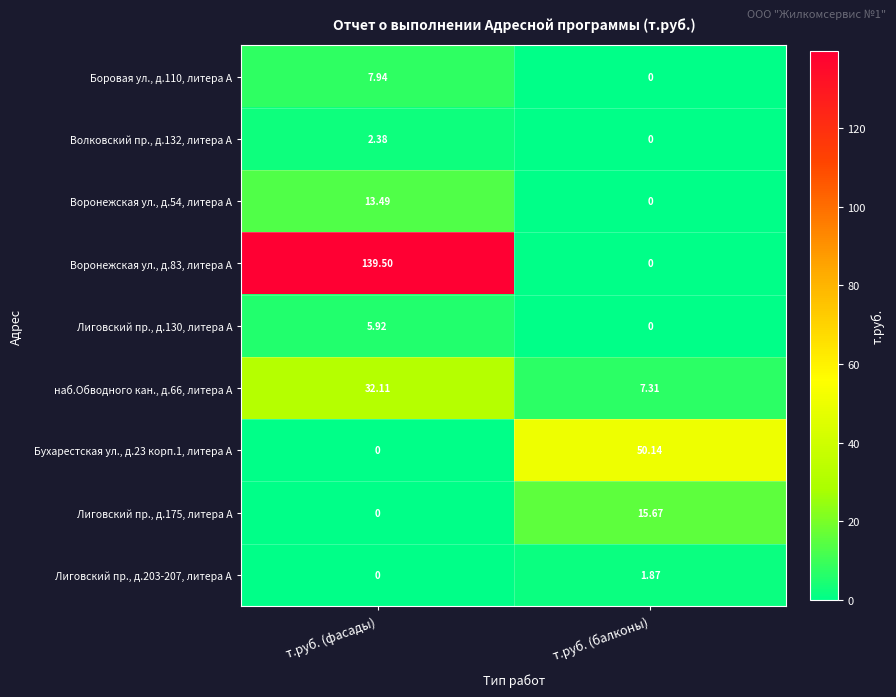

Which series has the largest total across all categories?

Воронежская ул., д.83, литера А